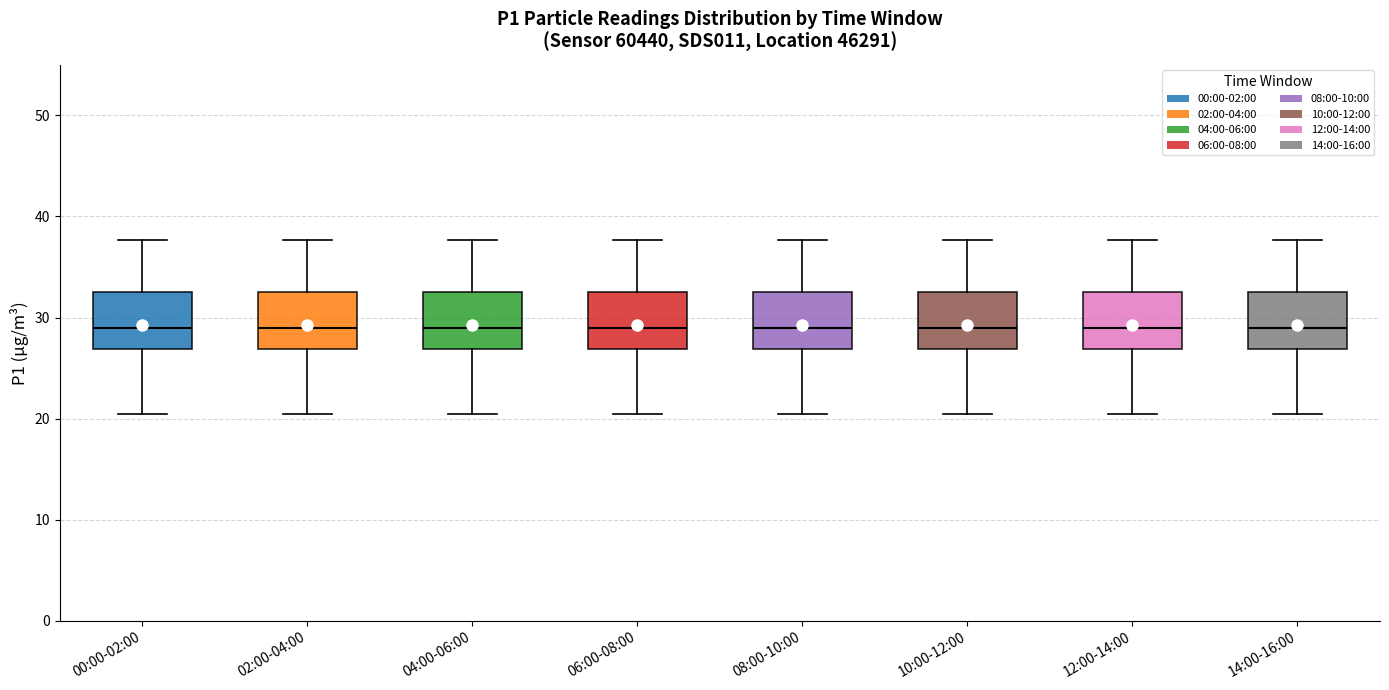

Where does the upper whisker of the box for 00:00-02:00 end on the y-axis? The values are not printed on the chart, so give them approximately, as read against the axis.

38